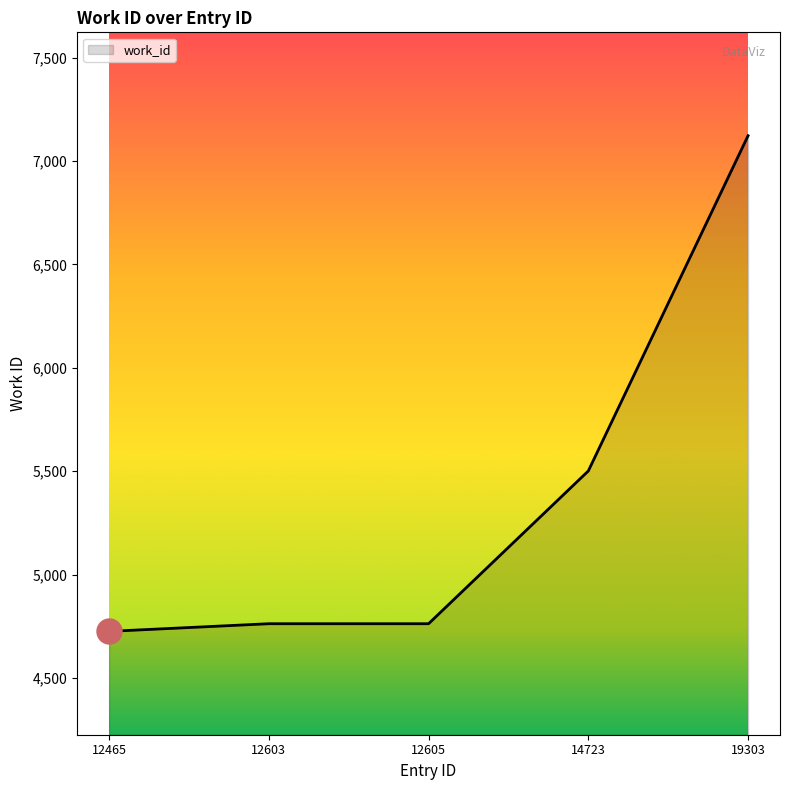

Which category has the lowest value across all series?

12465